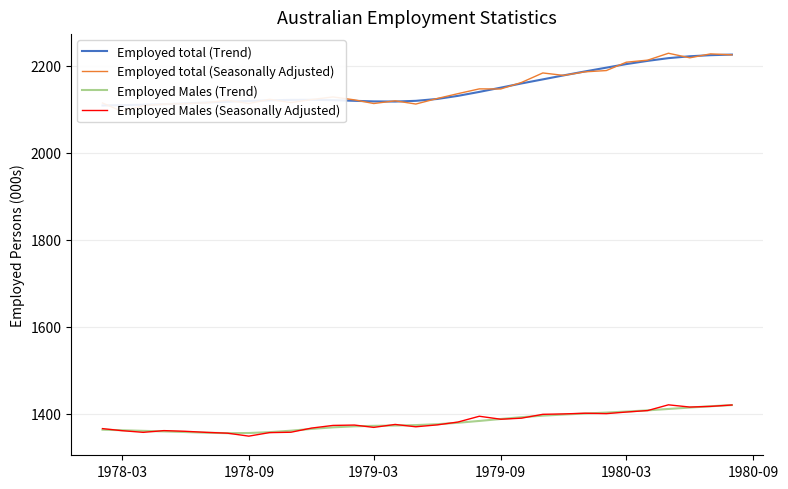

What is the maximum value for Employed Males (Seasonally Adjusted)?

1420.2